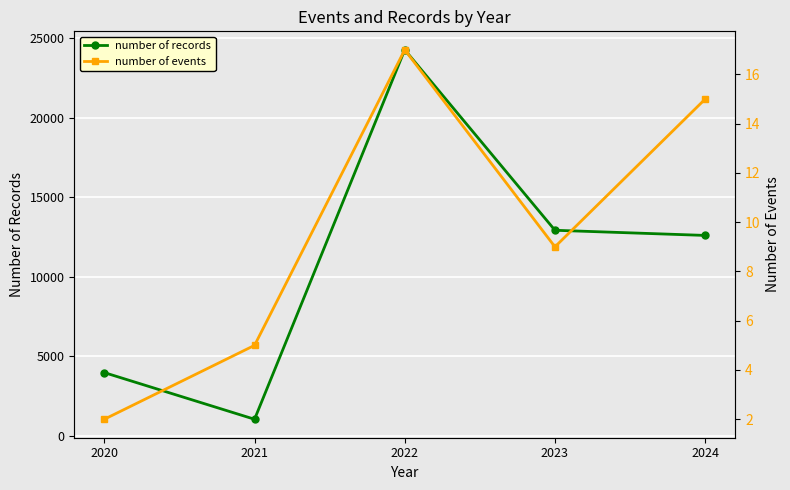

How many data points in number of records are above 12597?

2